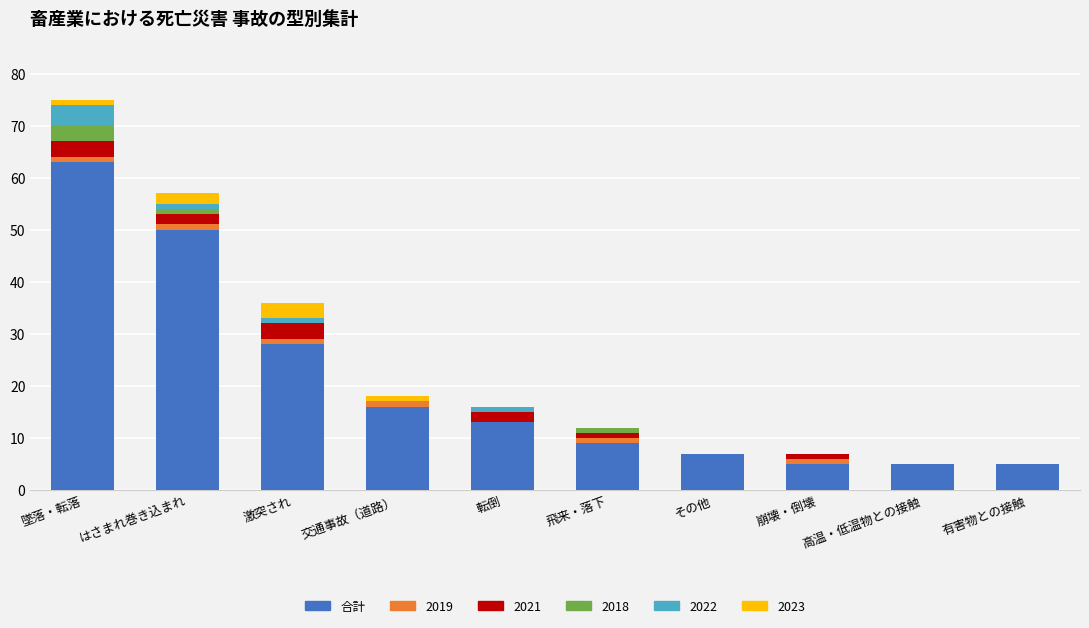

Are the bars grouped side by side (vs. stacked)?

No